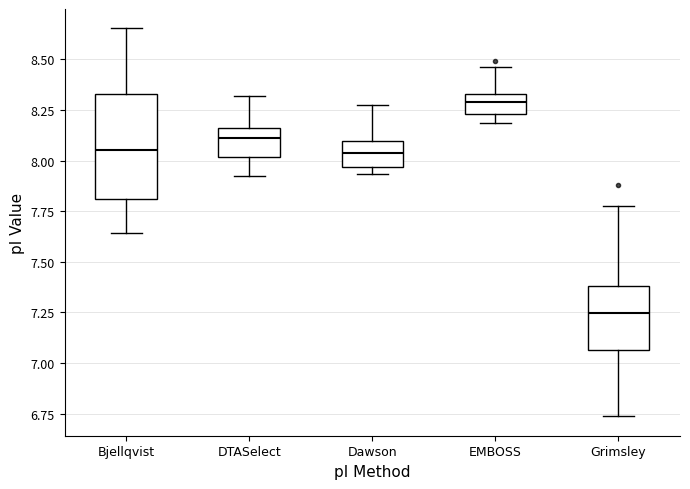

Comparing the boxes themselves (not the whiskers), which one is the tallest?

Bjellqvist